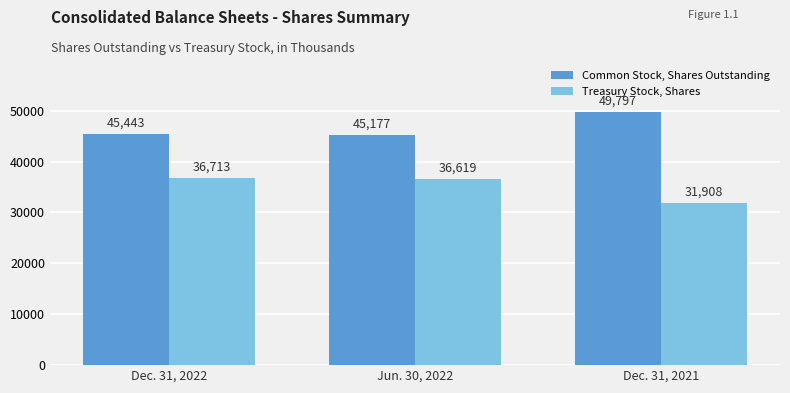

Where is Treasury Stock, Shares nearest to the value 34310?

Jun. 30, 2022